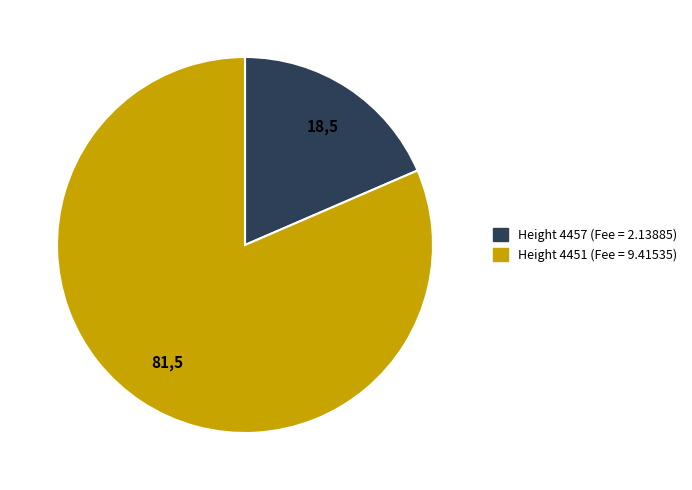

Is there any slice that represents more than half of the pie?

Yes